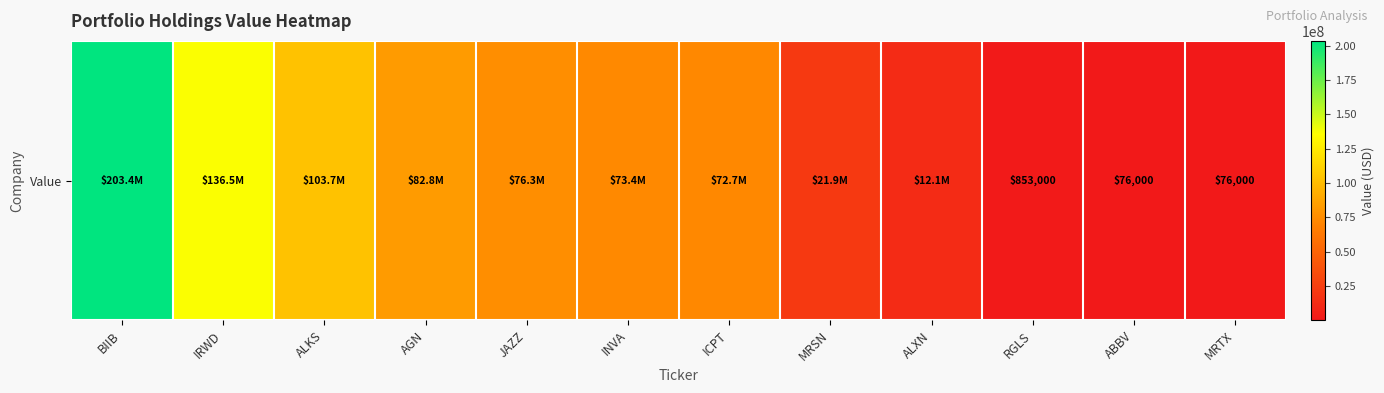

What is the change in value from BIIB to ICPT?

-130714000